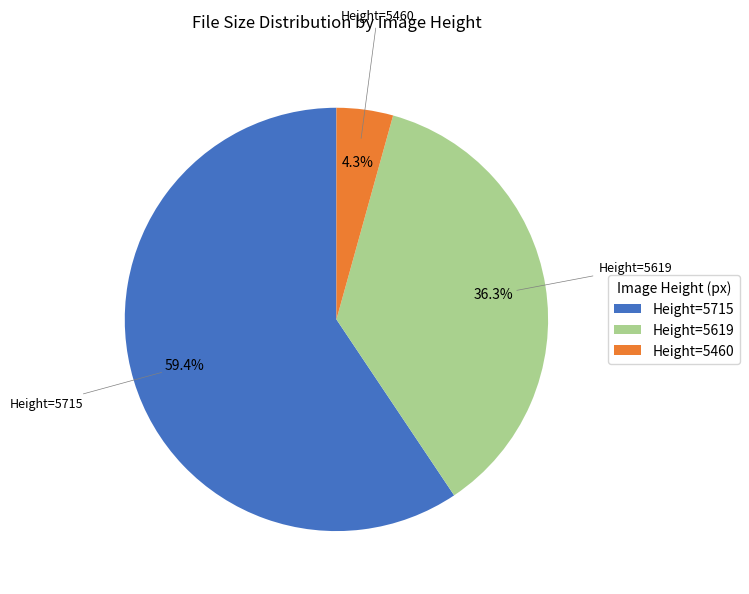

Approximately how many times larger is the value at Height=5619 compared to Height=5460?

8.4